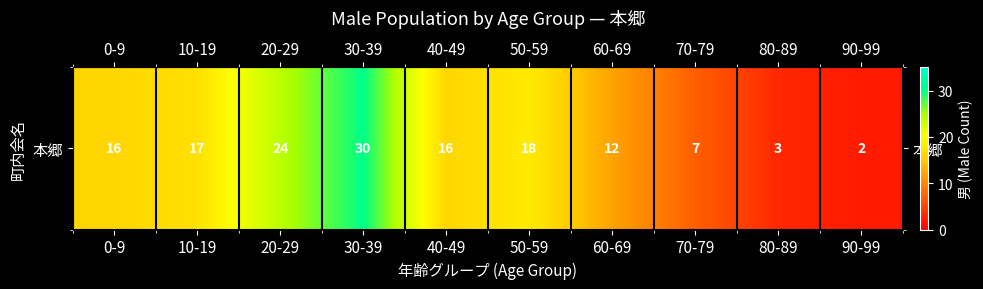

Reading left to right, transcribe all the data shown in this chart.

16	17	24	30	16	18	12	7	3	2